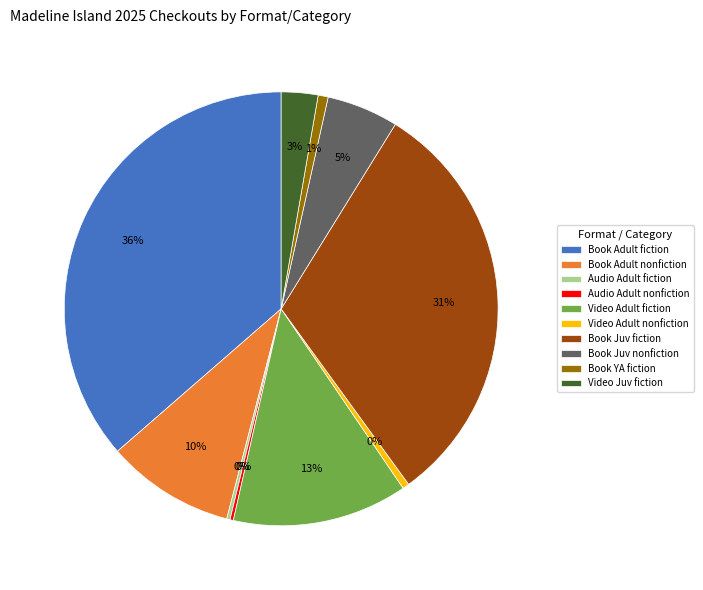

The Book YA fiction slice represents 1% of the pie. True or false?

True